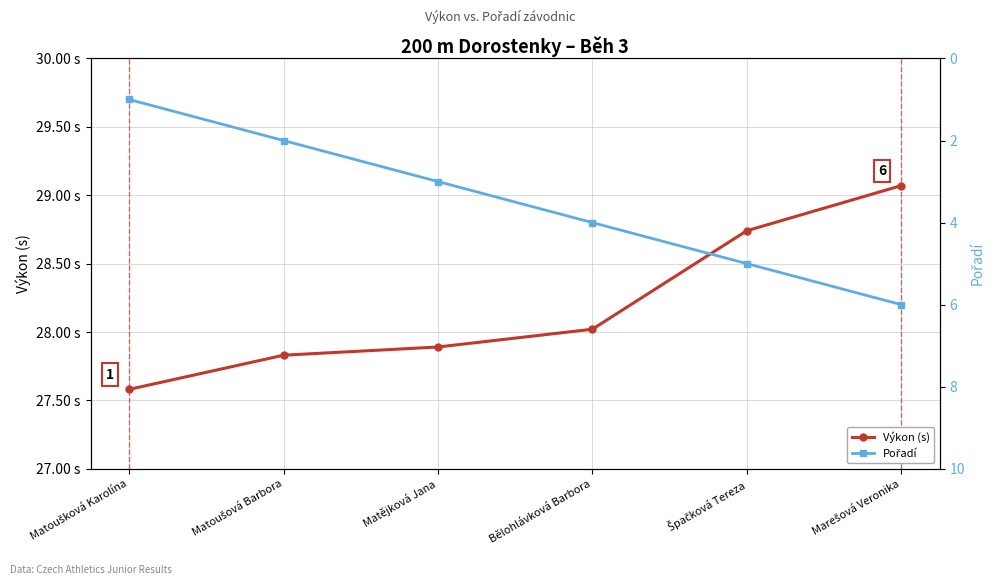

What is the label of the 5th point from the right?

Matoušová Barbora